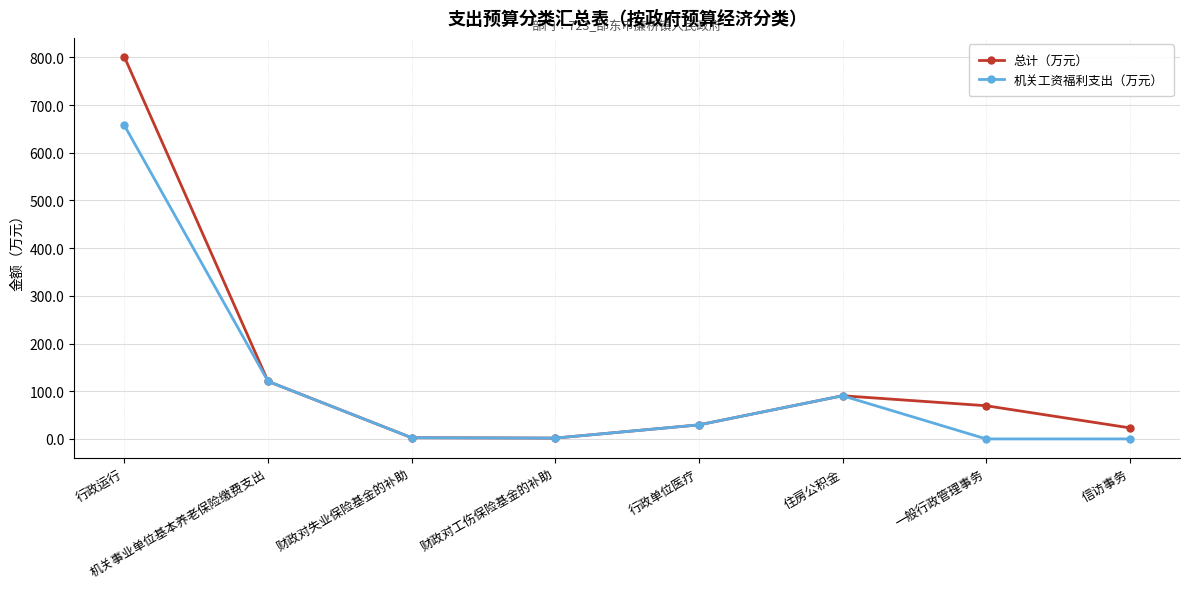

How many values in the 总计（万元） series are below 69?

4